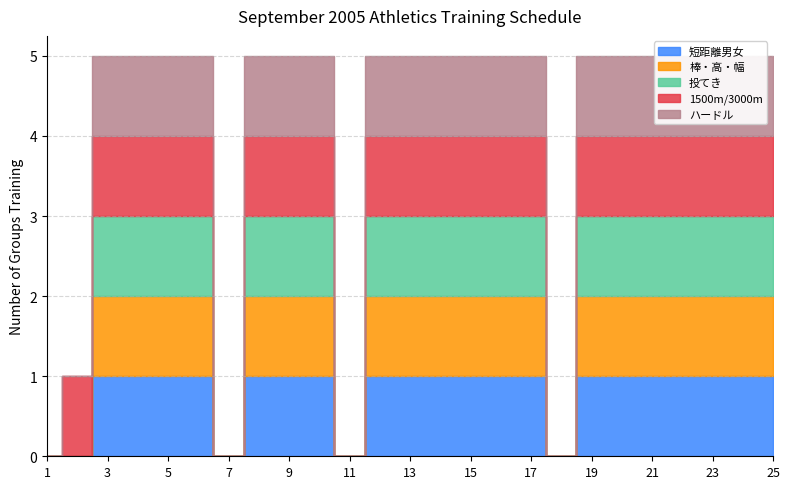

Which has a higher value, 23 or 7?

23